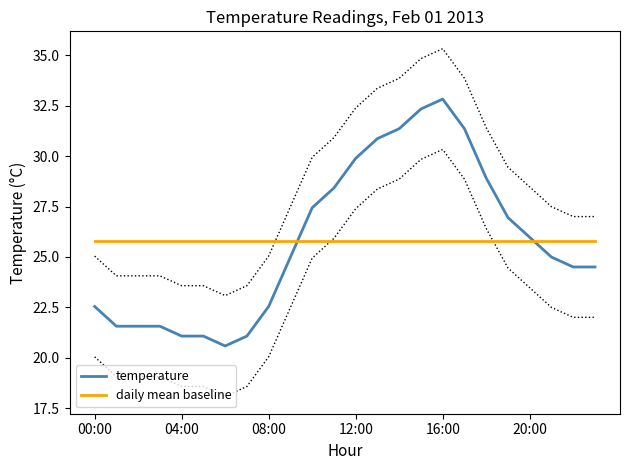

The temperature series shows 51.9 at 12:00. True or false?

False